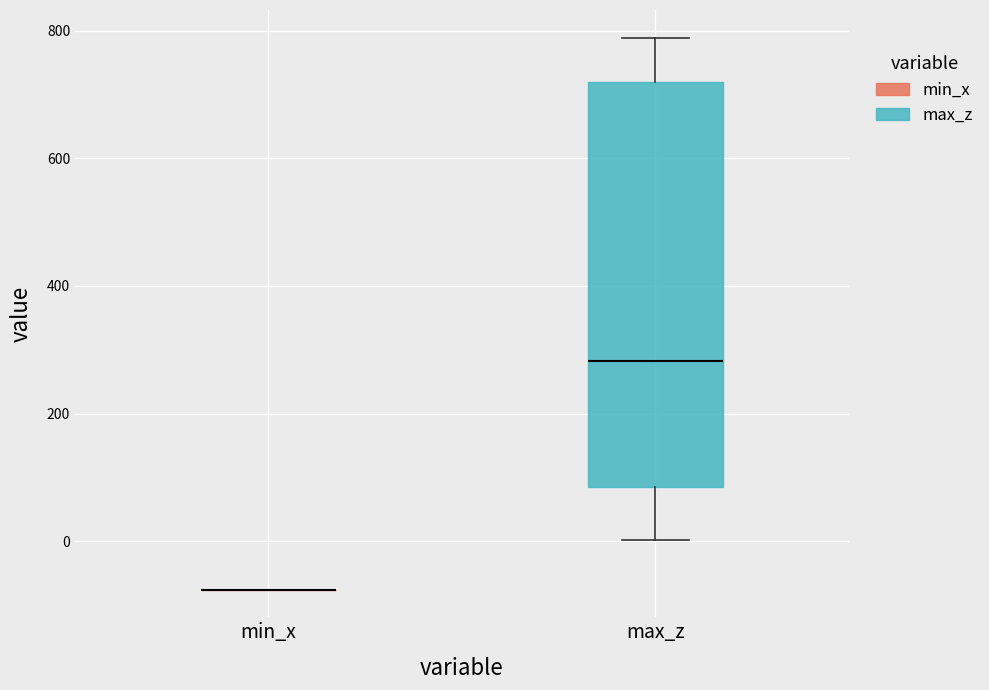

Where does the lower whisker of the box for max_z end on the y-axis? The values are not printed on the chart, so give them approximately, as read against the axis.

0